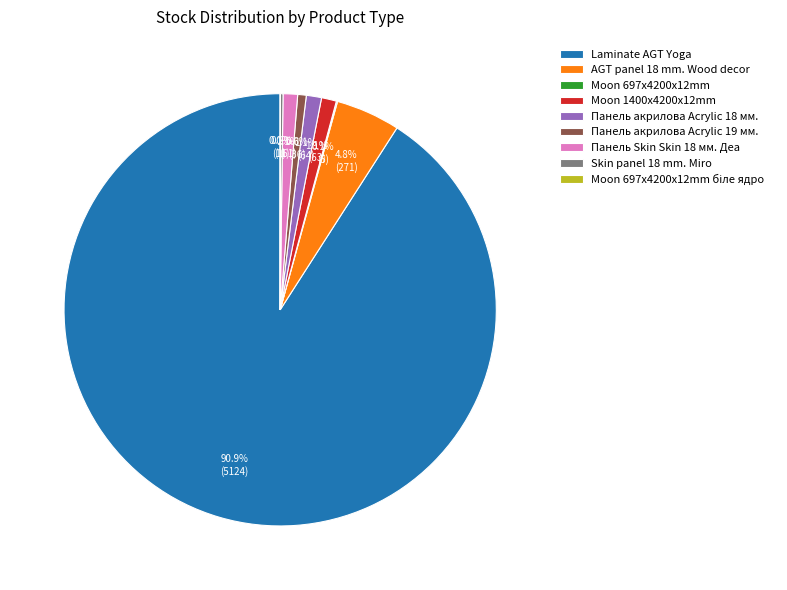

Is it true that Moon 1400x4200x12mm is 1% of the pie?

True